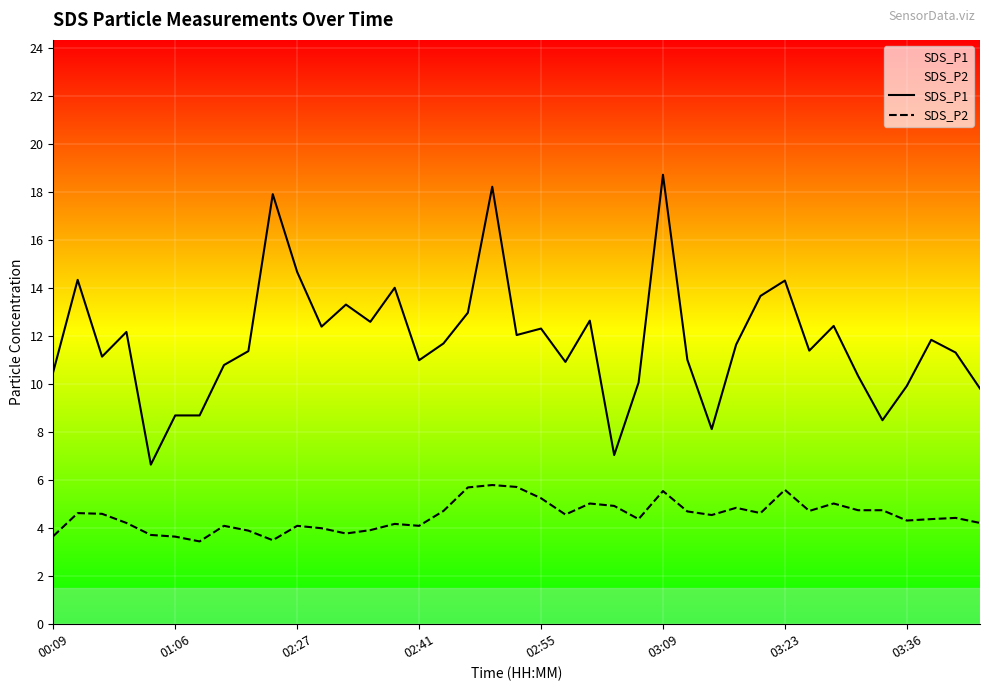

What are all the series names shown in the legend?

SDS_P1, SDS_P2